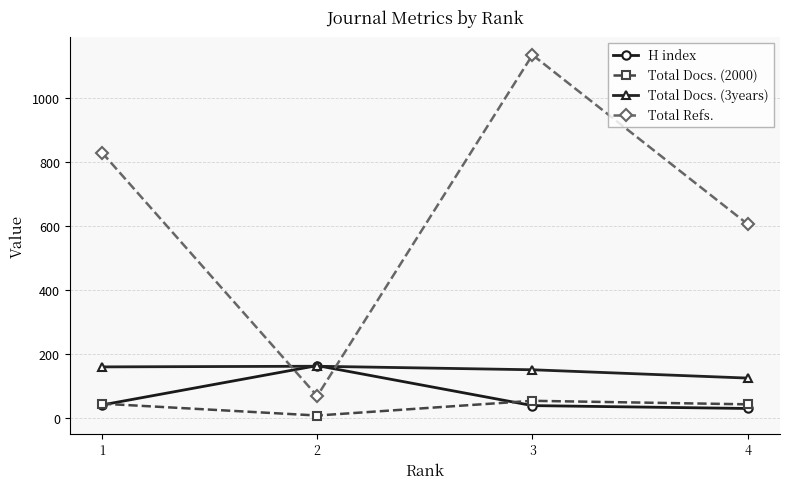

What is the maximum value shown in the chart?

1135